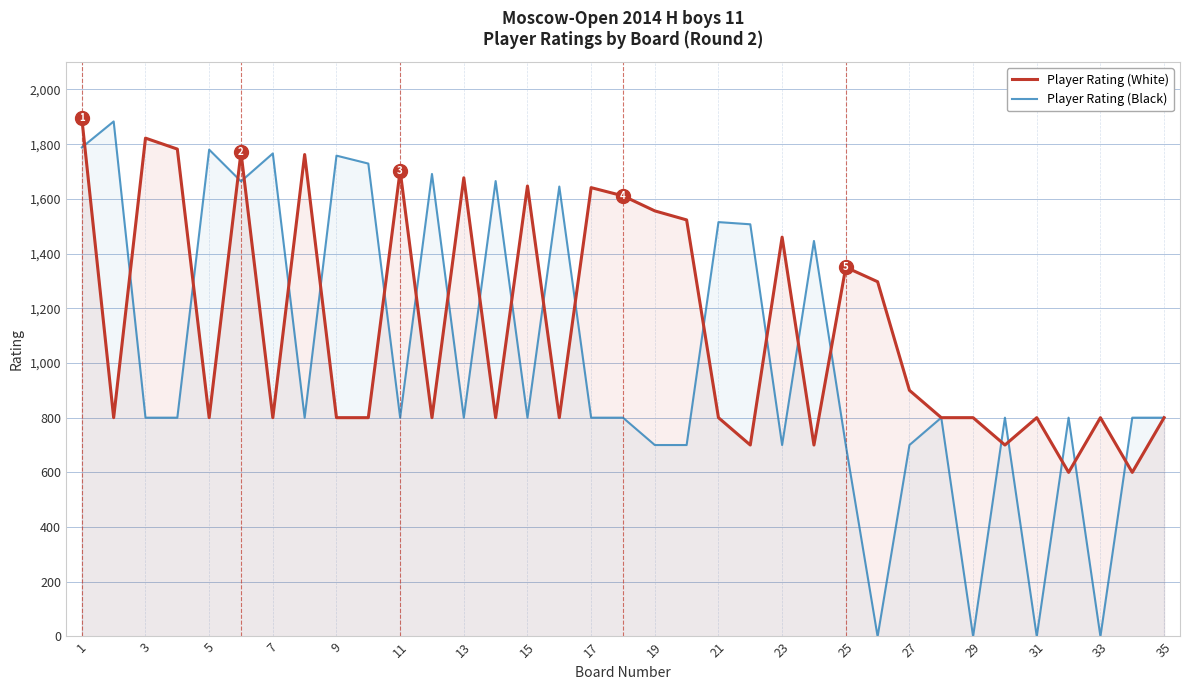

True or false: Player Rating (Black) has a value of 800 at 13.

True